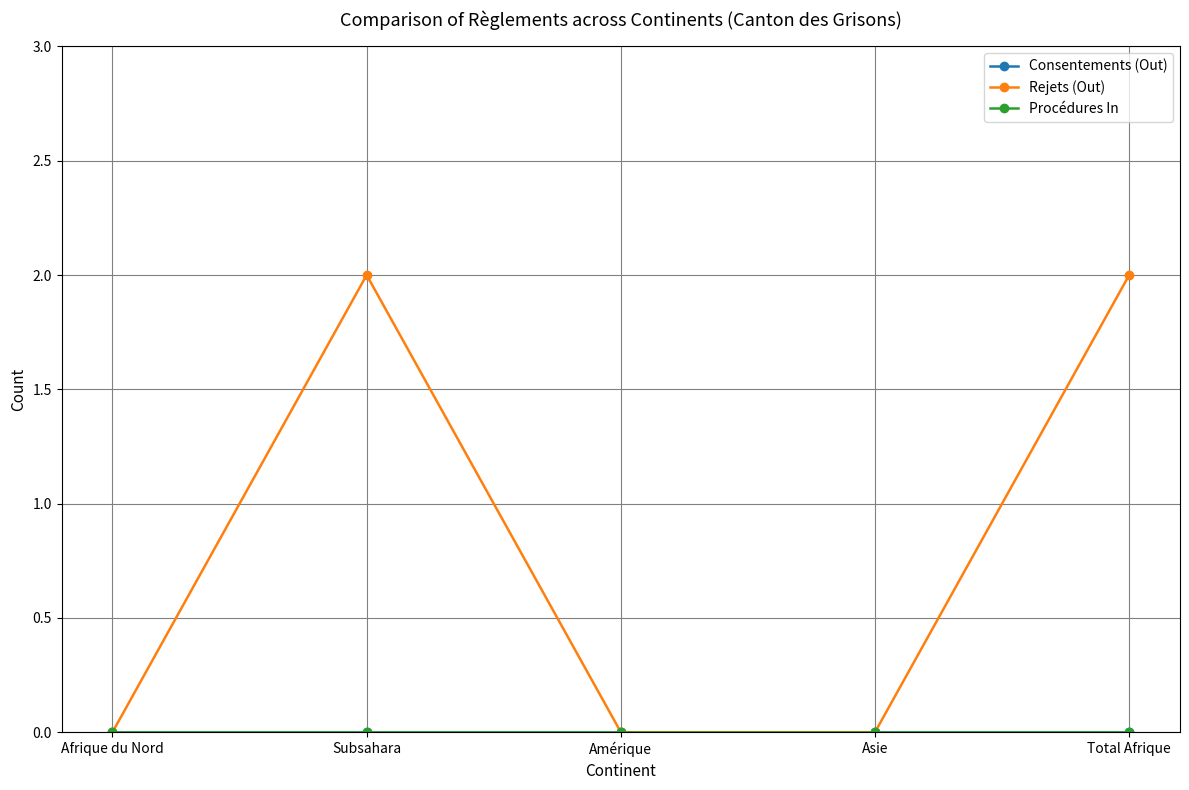

Between Subsahara and Total Afrique, which is larger?

Subsahara